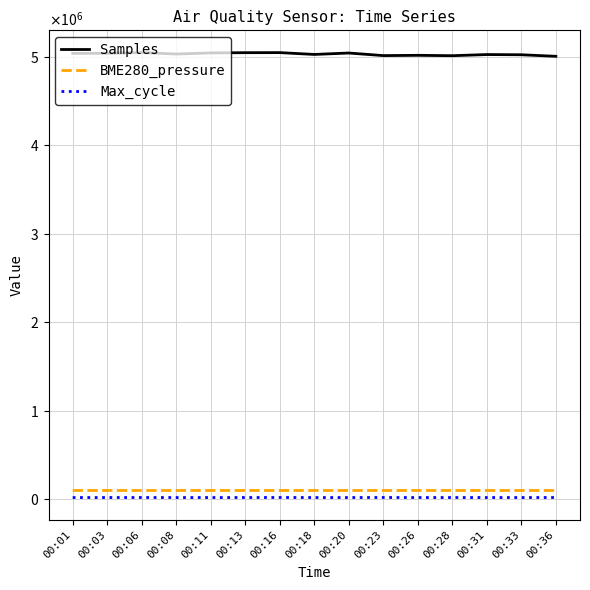

Is this an area chart (filled region under the line)?

No